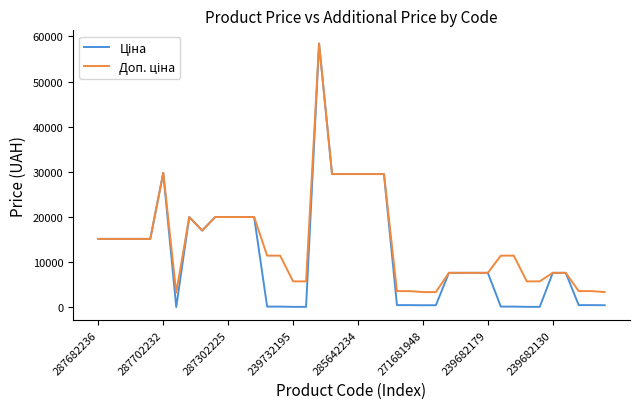

What is the greatest value displayed?

58426.5